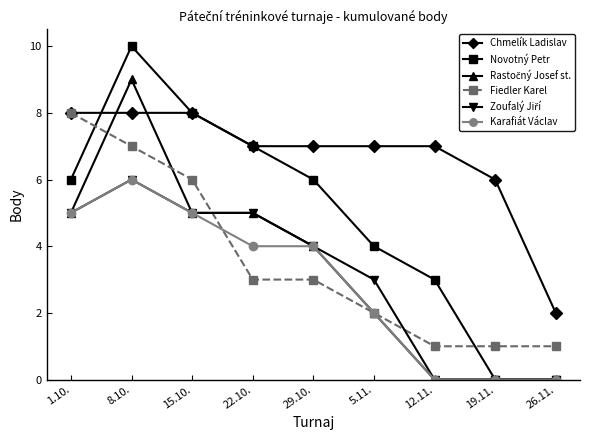

What is the maximum value shown in the chart?

10